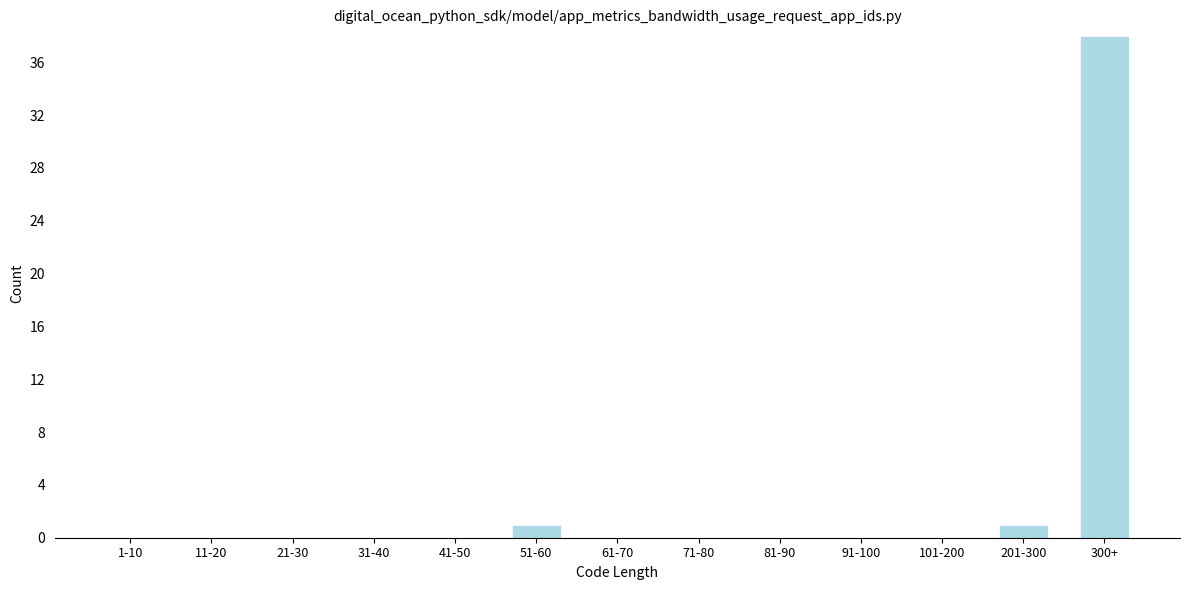

Reading right to left, what are all the values shown in this chart?

300+=38	201-300=1	101-200=0	91-100=0	81-90=0	71-80=0	61-70=0	51-60=1	41-50=0	31-40=0	21-30=0	11-20=0	1-10=0